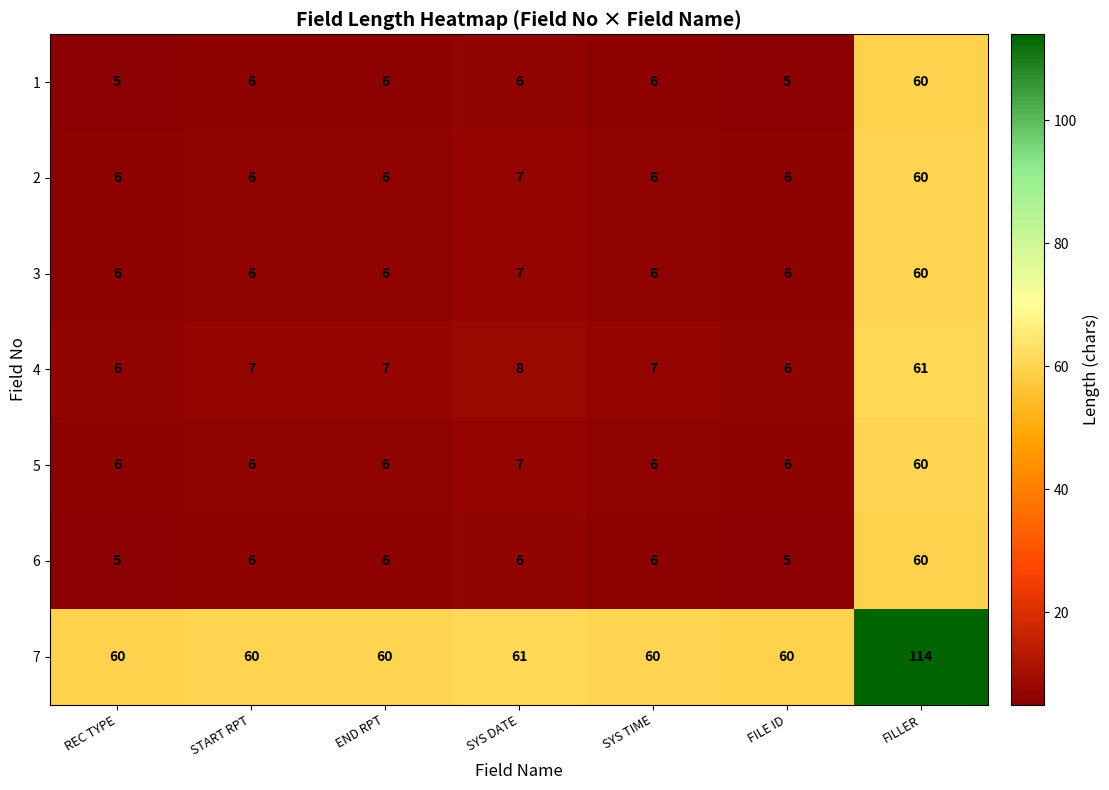

What is the smallest value displayed?

5